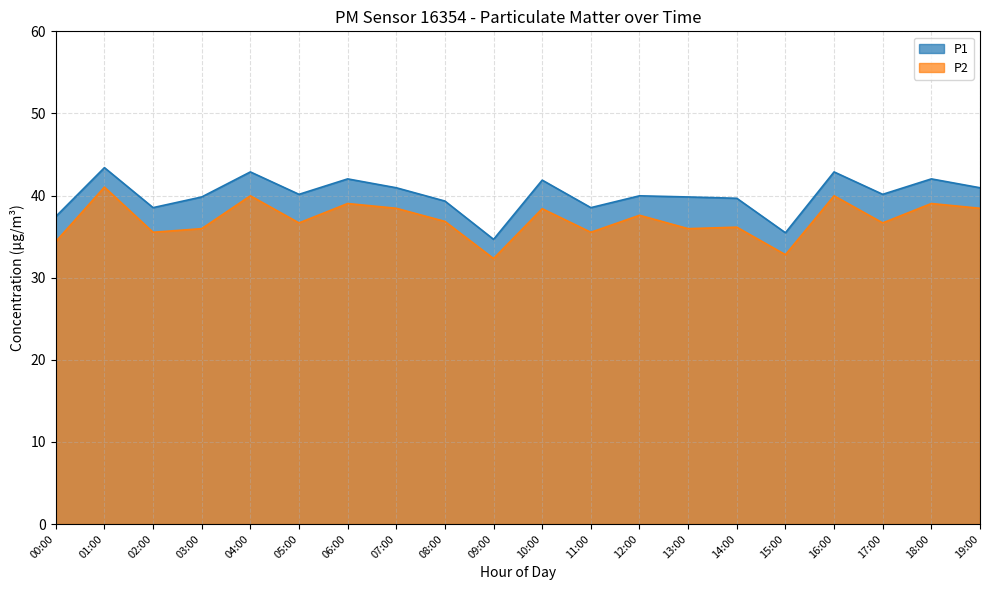

What is the difference between the maximum and minimum values in the P2 series?

8.7